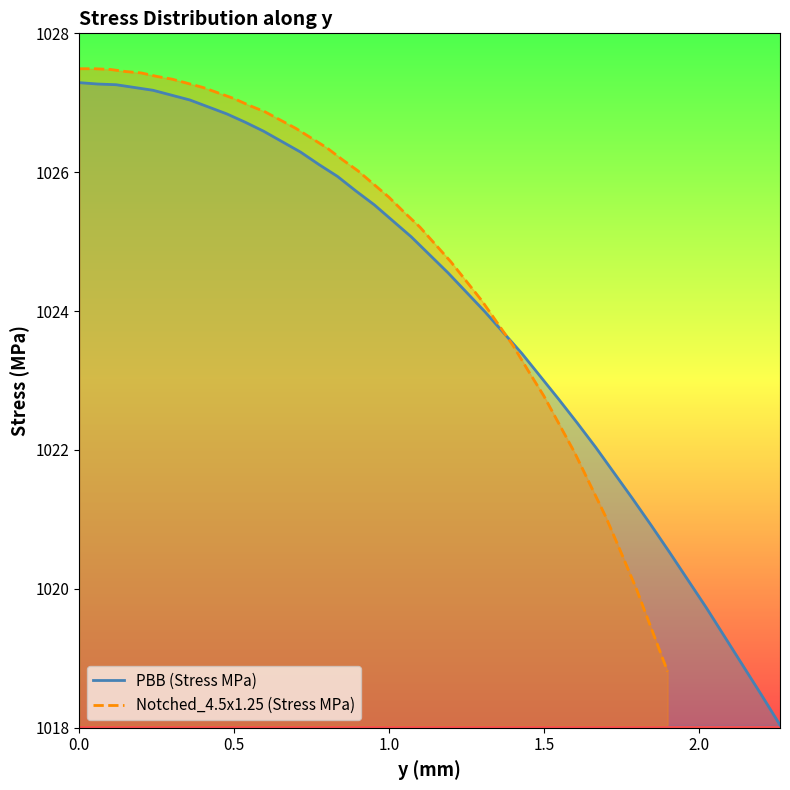

How many lines are shown in the chart?

2